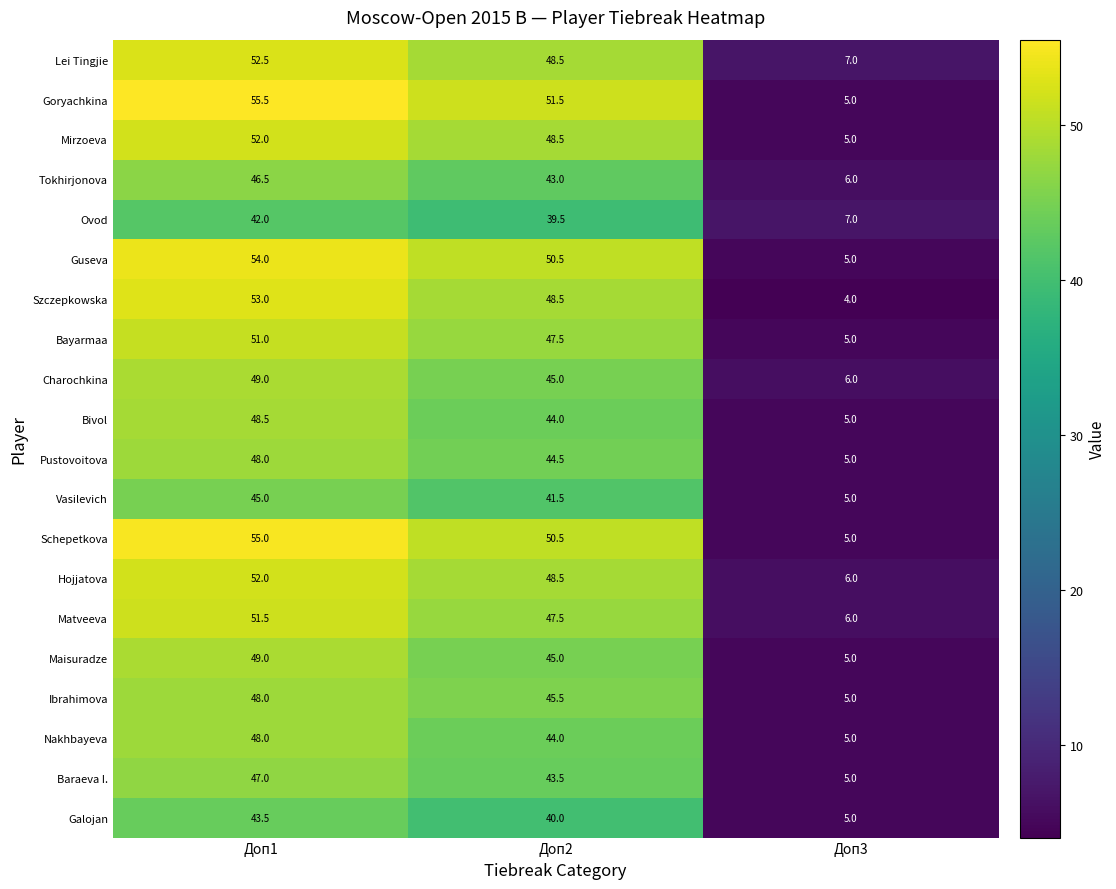

How many series are shown in this chart?

20